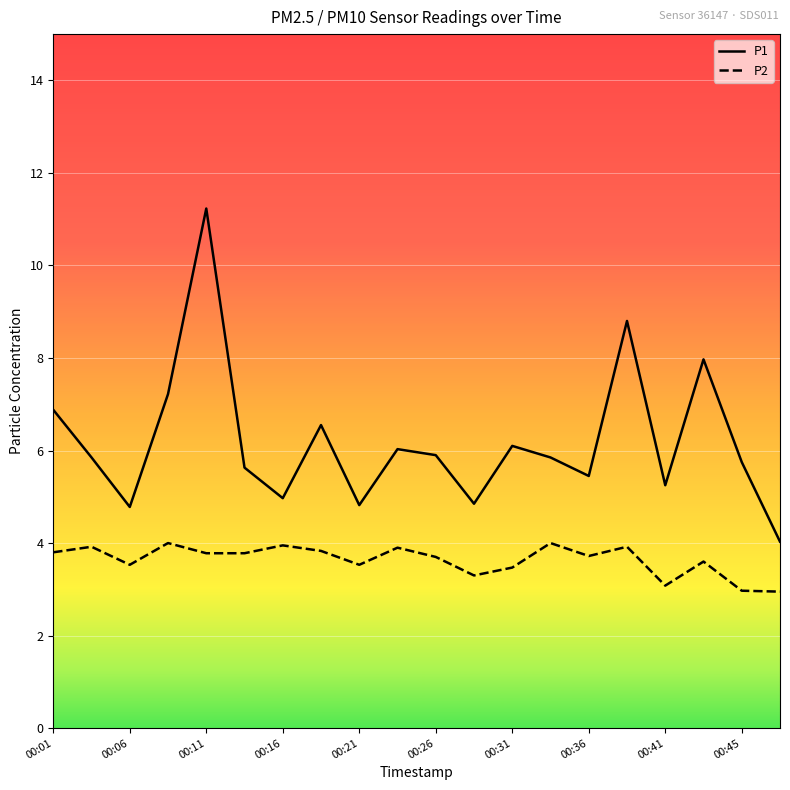

What are all the series names shown in the legend?

P1, P2